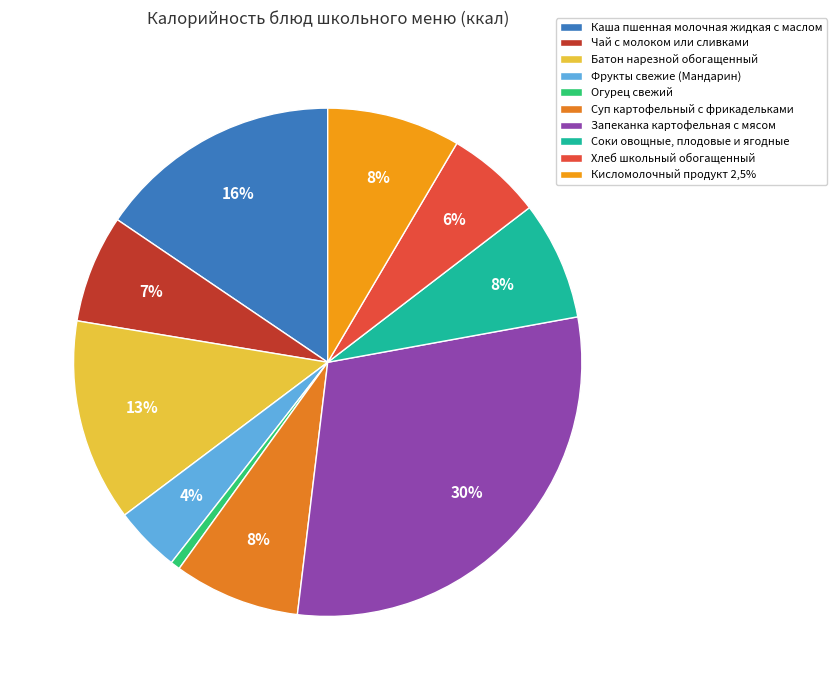

How many slices are in this pie chart?

10